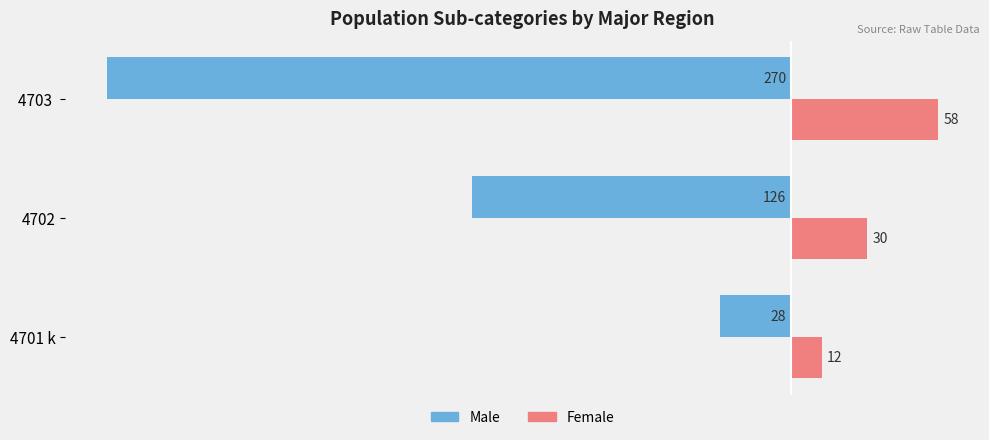

Which series has the largest total across all categories?

Female